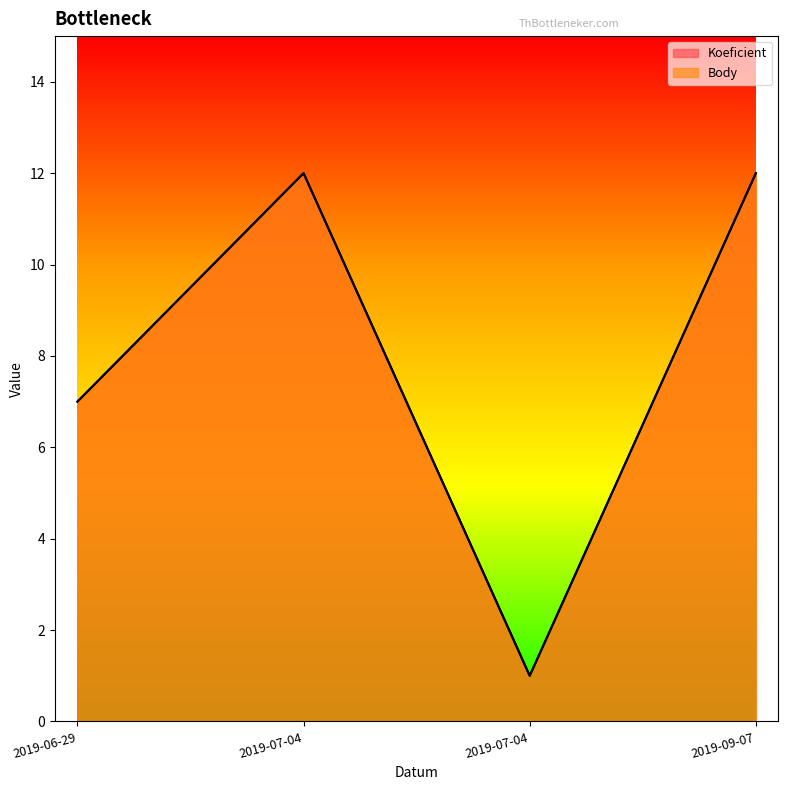

What is the difference between the Koeficient values at 2019-07-04 and 2019-09-07?

11